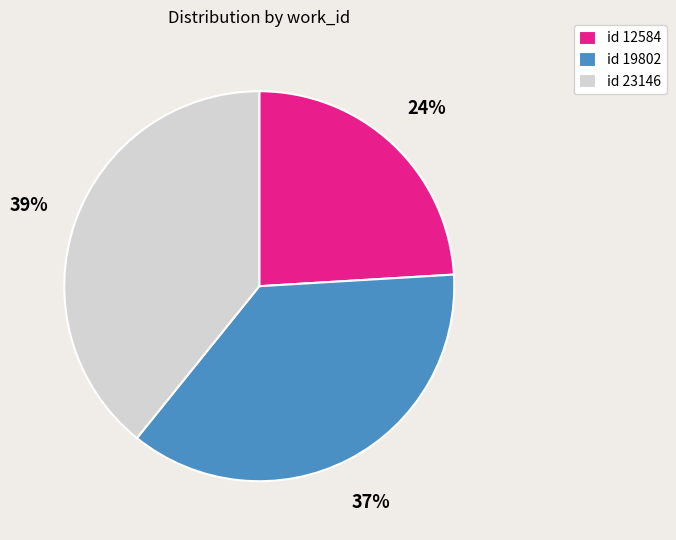

Combined, do id 12584 and id 19802 account for over 50%?

Yes